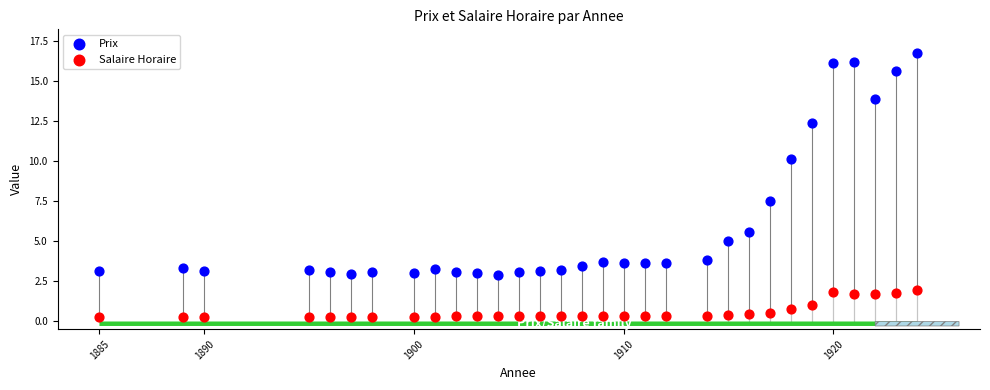

Which series contains the highest Y value?

Prix